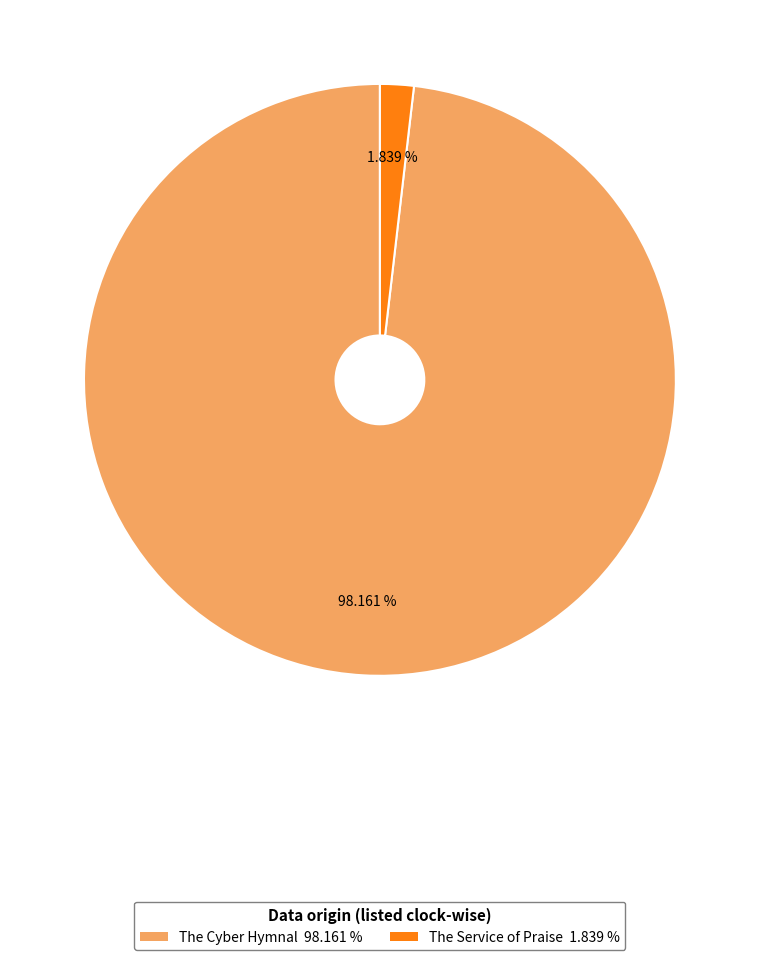

Which category accounts for the majority?

The Cyber Hymnal